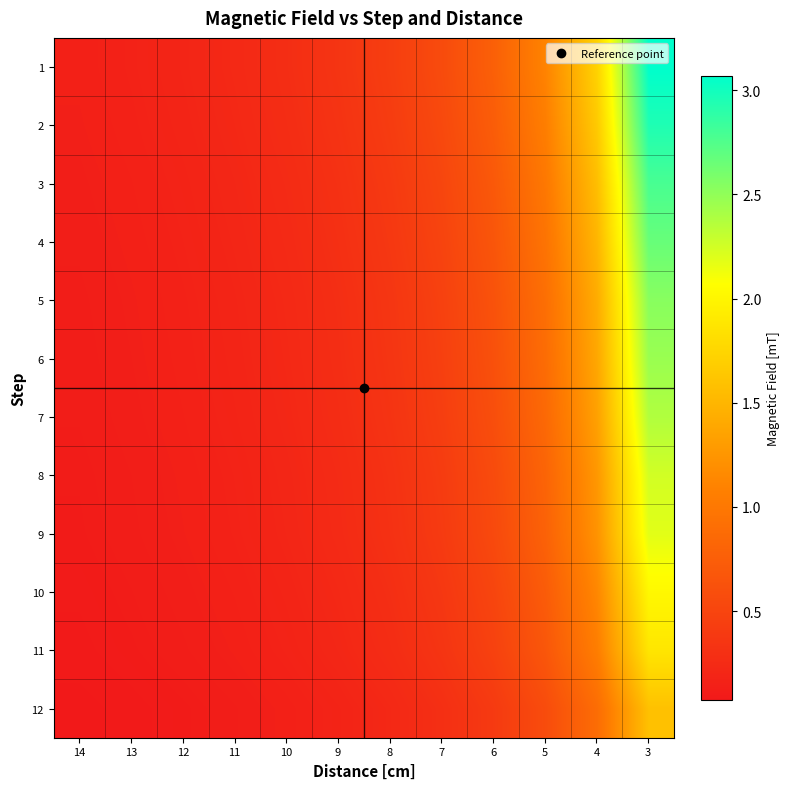

Count the number of categories in the chart.

12